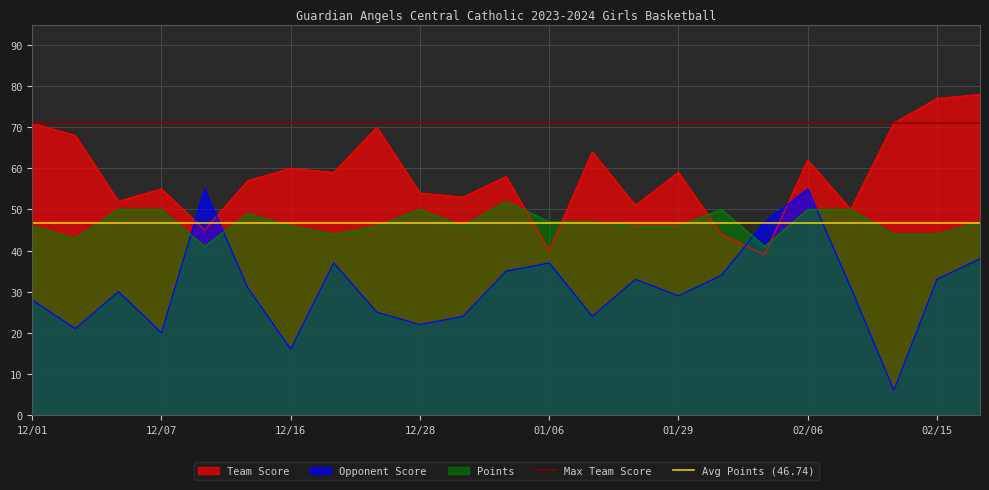

Is it true that Max Team Score equals 26.2 at 12/01?

False